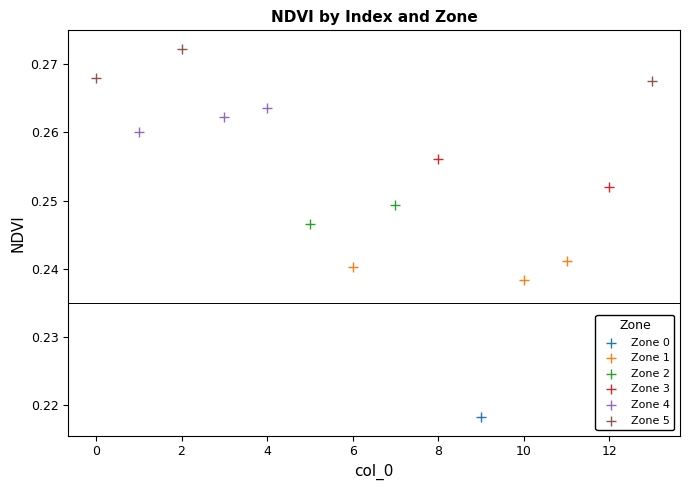

What are all the series names shown in the legend?

Zone 0, Zone 1, Zone 2, Zone 3, Zone 4, Zone 5